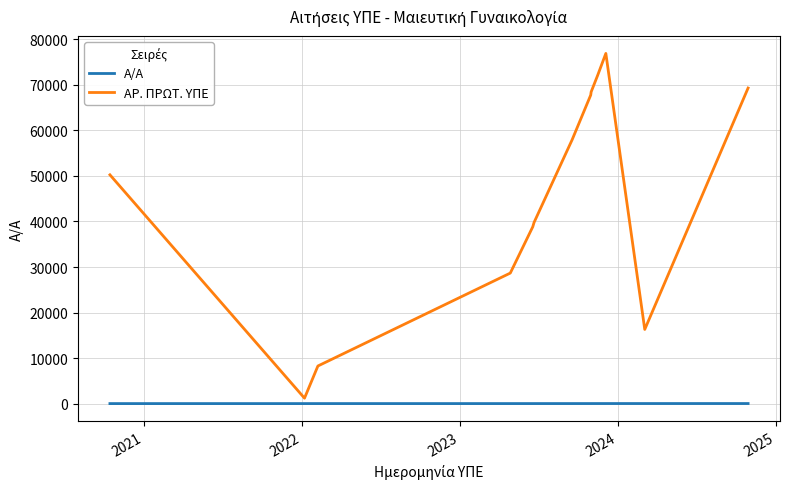

True or false: Α/Α and ΑΡ. ΠΡΩΤ. ΥΠΕ cross at least once.

False